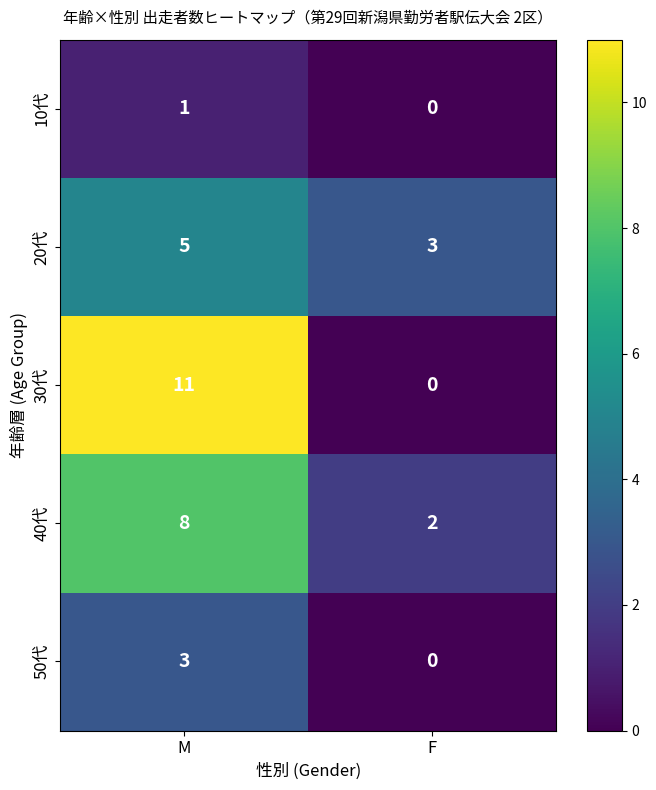

What is the highest value of the 30代 series?

11